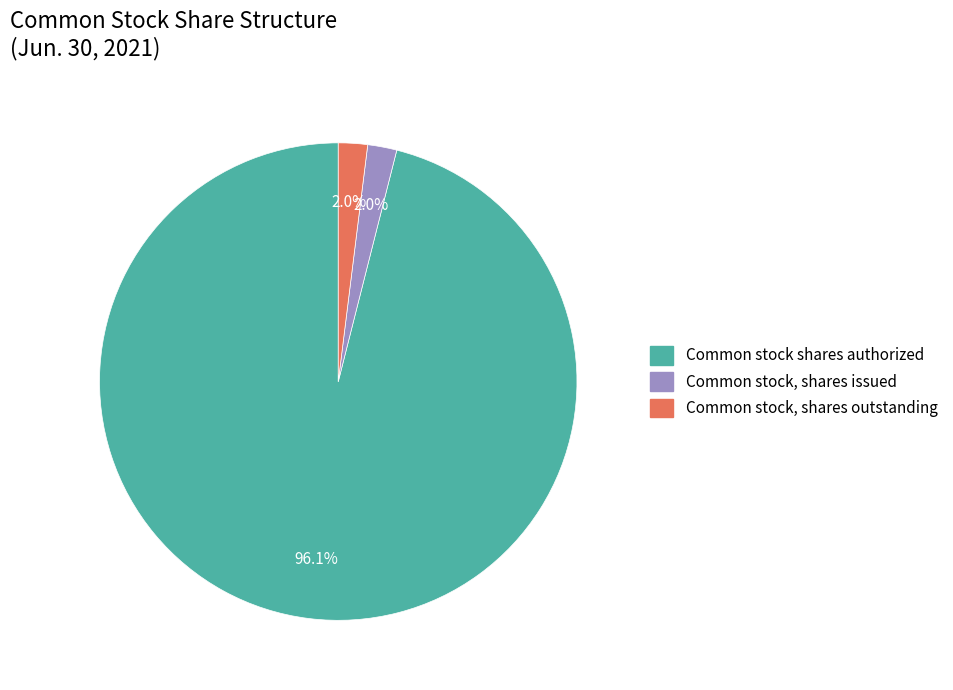

Which has a higher value, Common stock, shares outstanding or Common stock shares authorized?

Common stock shares authorized